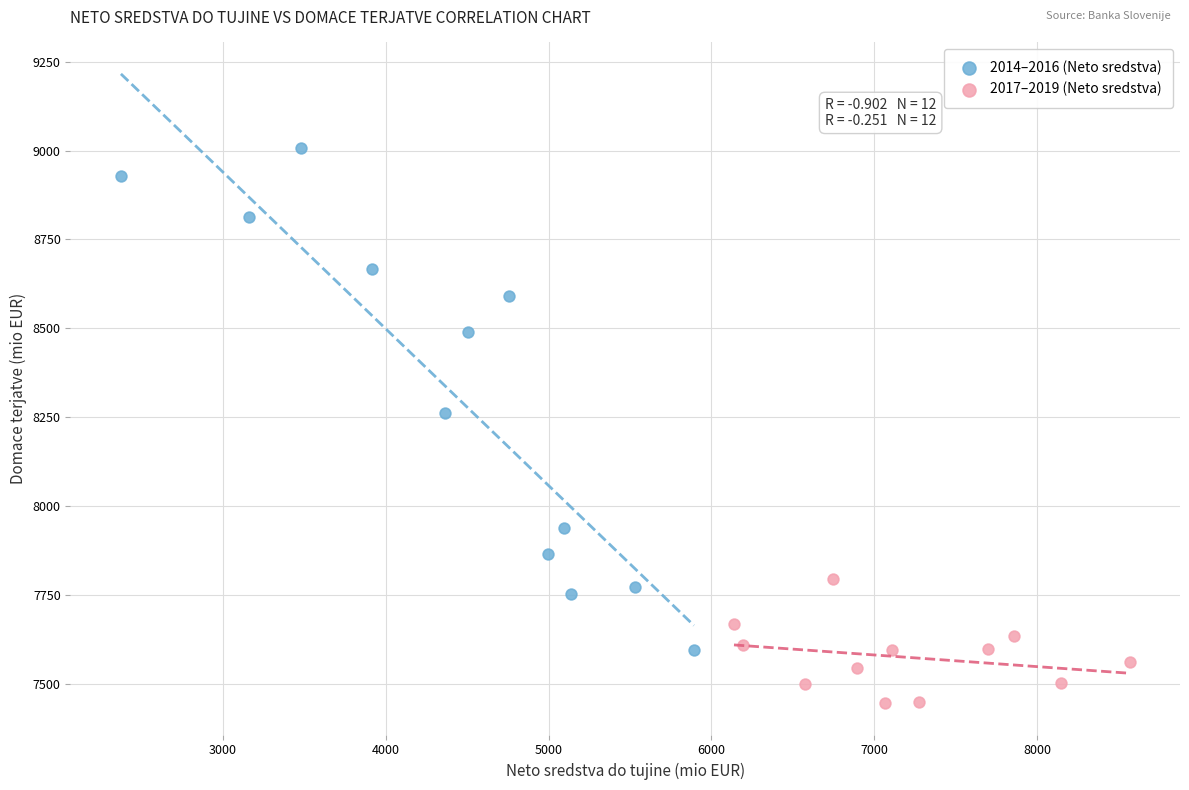

Which series has the largest Y range (max minus min)?

2014–2016 (Neto sredstva)